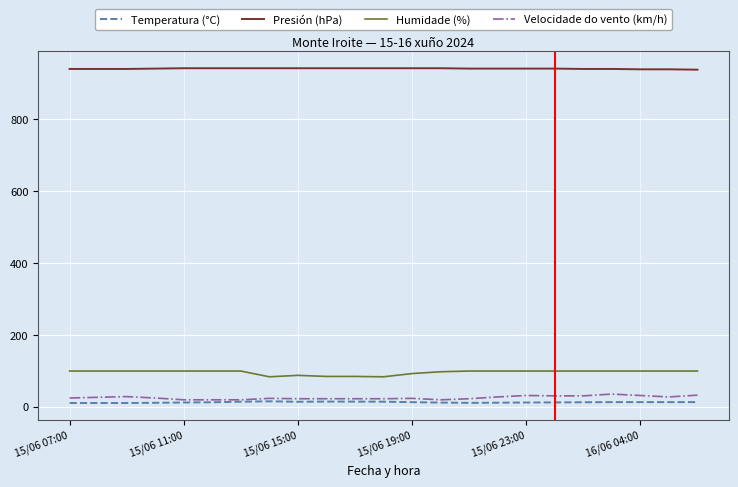

What is the maximum value shown in the chart?

941.0